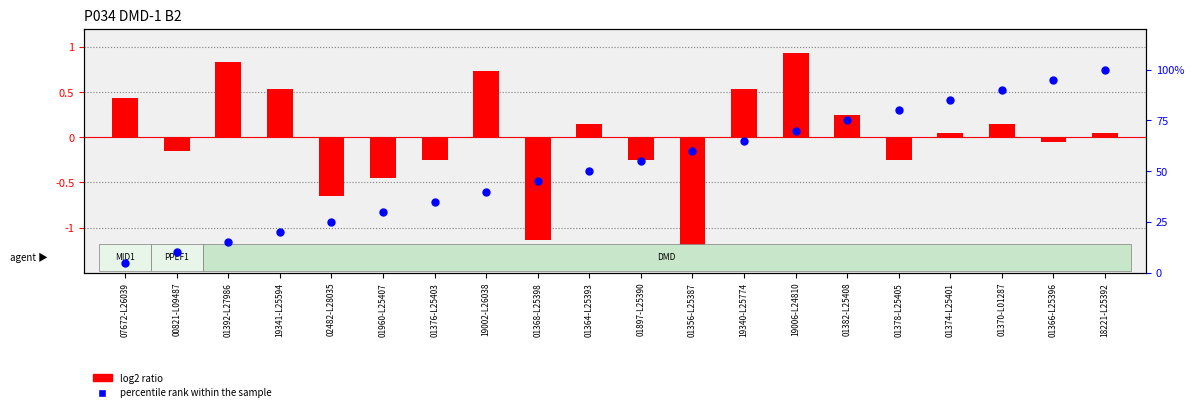

What are all the series names shown in the legend?

log2 ratio, percentile rank within the sample